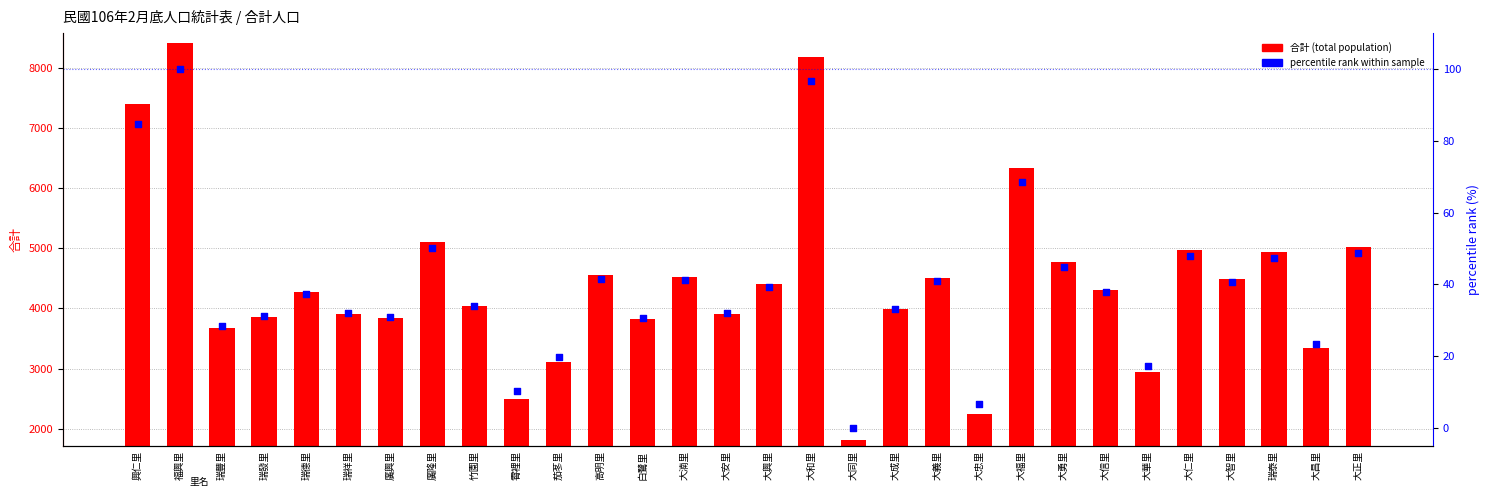

Which series has the largest total across all categories?

合計